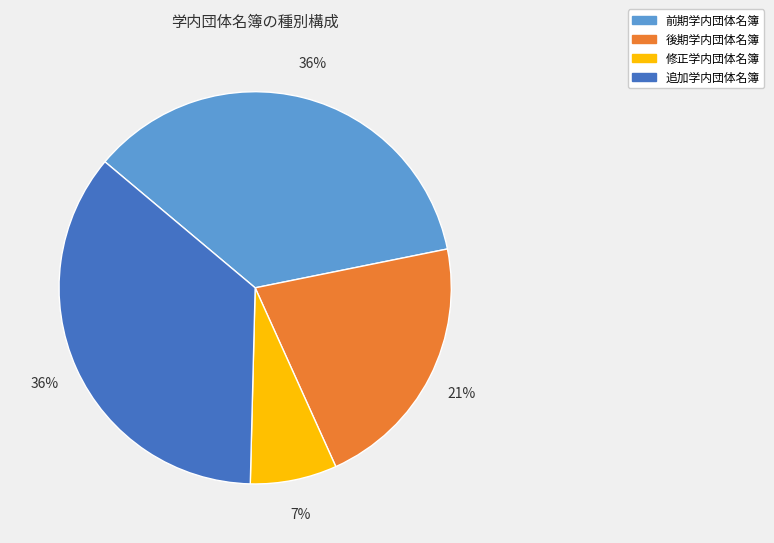

Approximately how many times larger is the value at 後期学内団体名簿 compared to 追加学内団体名簿?

0.6